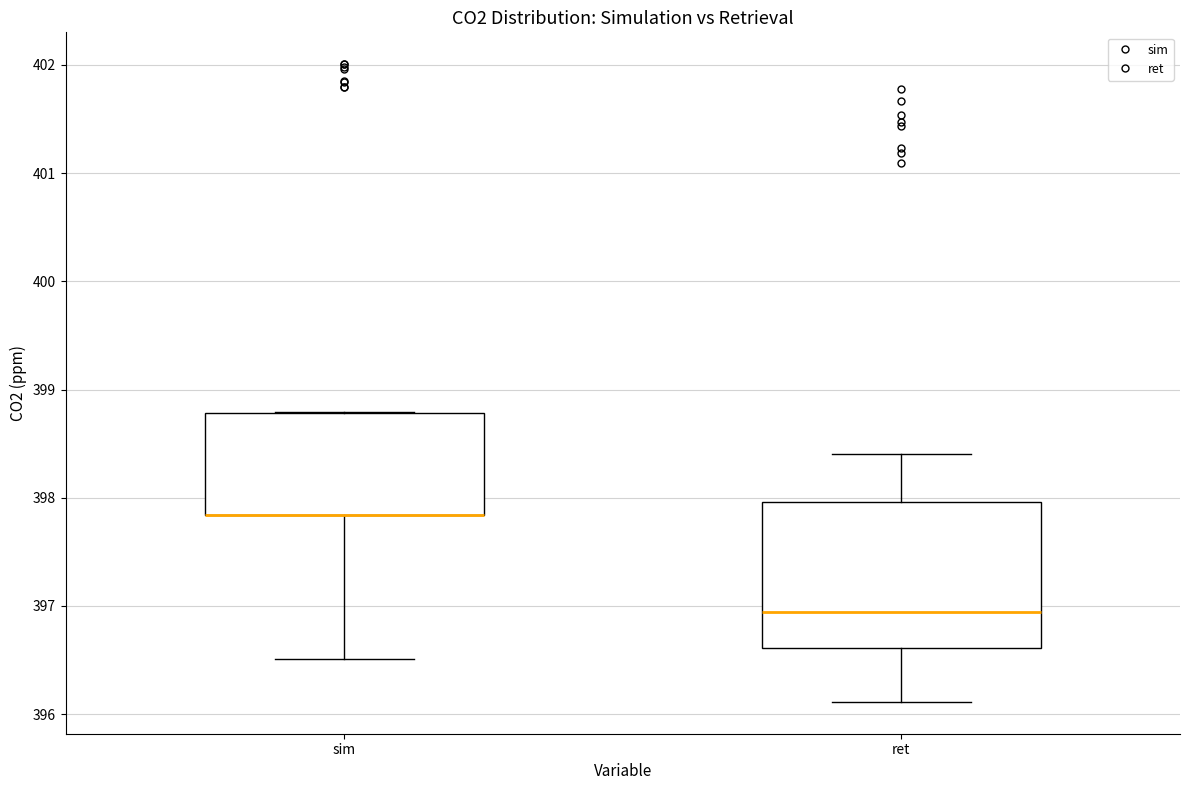

Where is the upper edge of the box for sim on the y-axis? The values are not printed on the chart, so give them approximately, as read against the axis.

398.8